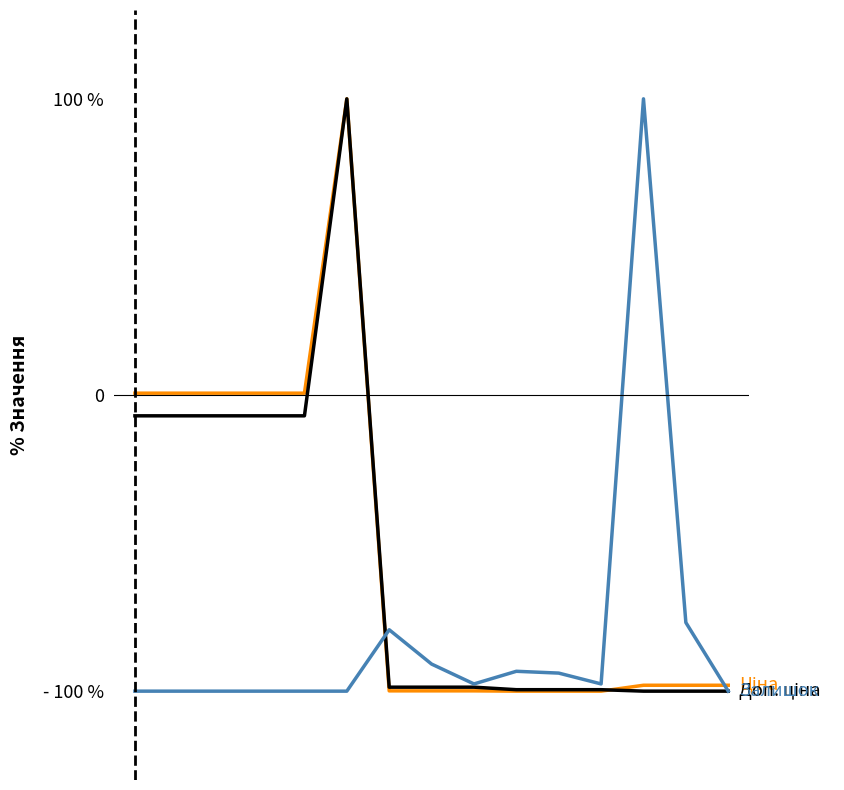

Does the chart display data point markers on the line(s)?

No